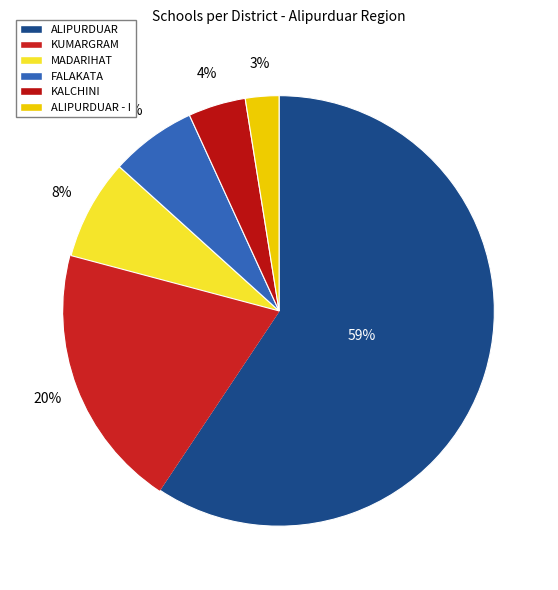

Which category has the smallest portion of the pie?

ALIPURDUAR - I